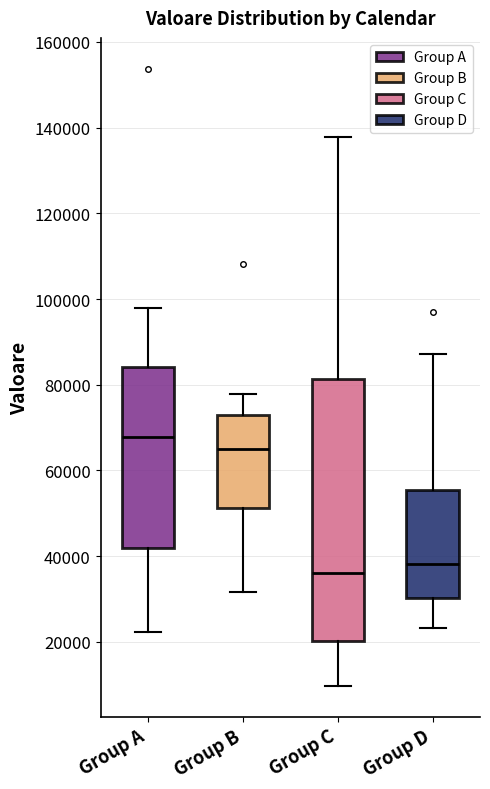

Reading left to right, transcribe this box plot: for each box, give where its median line is, the range the box spans, and where its two whiskers end, as read against the y-axis. The values are not printed on the chart, so give them approximately, as read against the axis.

Group A: median 68000, box 42000 to 84000, whiskers 22000 to 98000
Group B: median 66000, box 52000 to 72000, whiskers 32000 to 78000
Group C: median 36000, box 20000 to 82000, whiskers 10000 to 138000
Group D: median 38000, box 30000 to 56000, whiskers 24000 to 88000